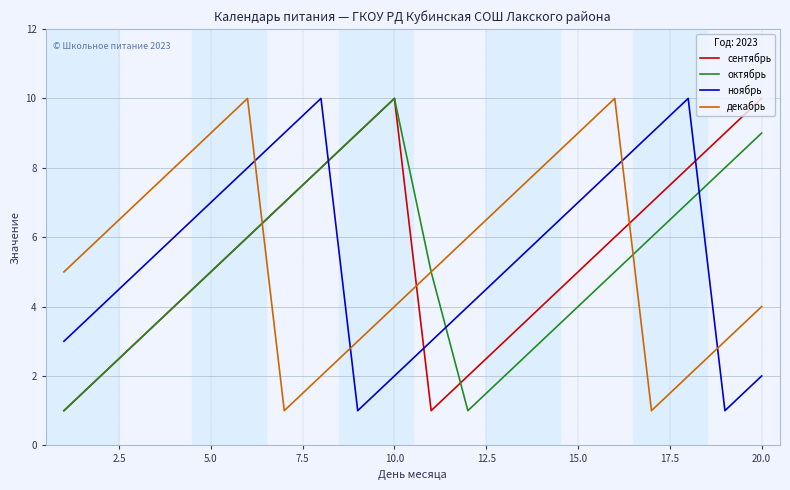

What is the maximum value shown in the chart?

10